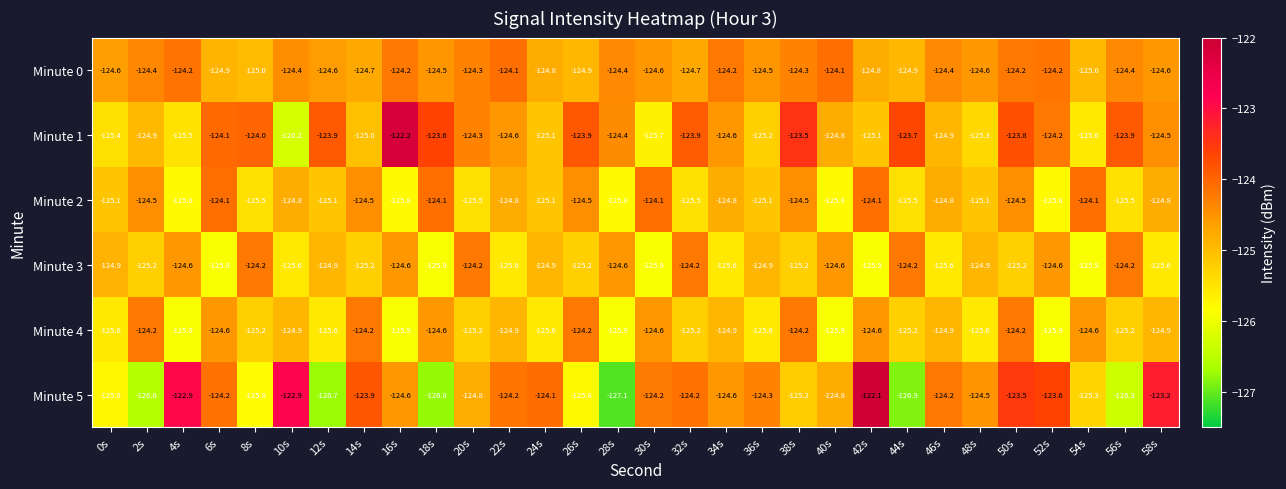

What is the sum of all Minute 2 values?

-3749.0